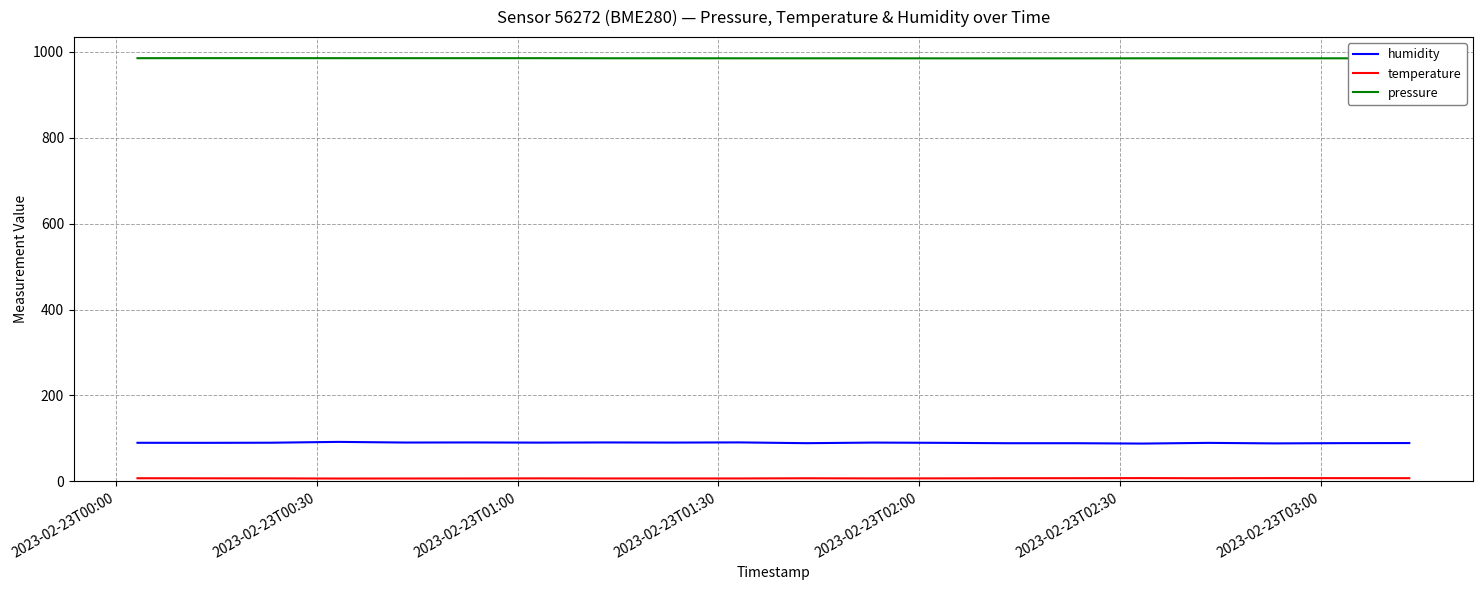

True or false: pressure and humidity intersect in this chart.

False